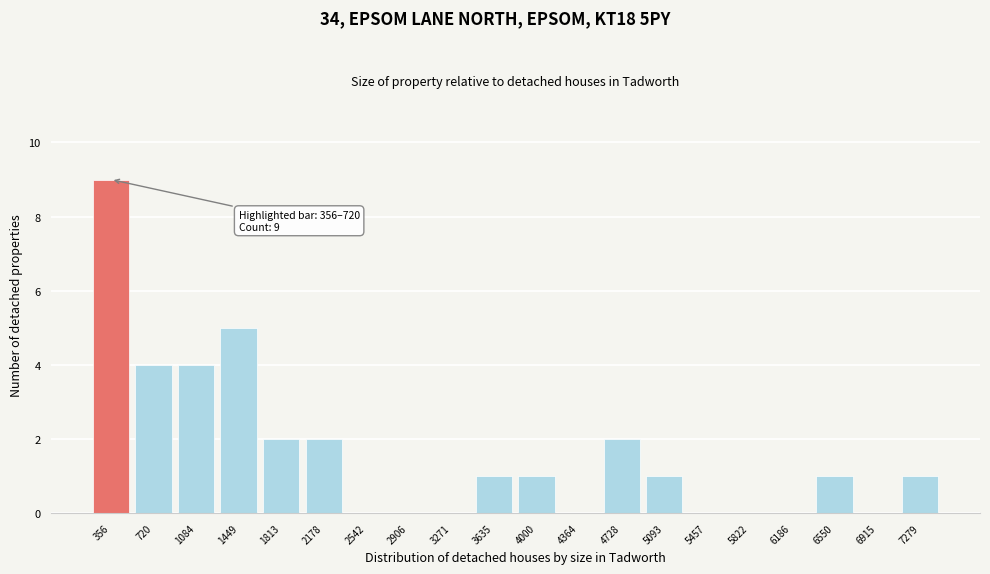

Reading left to right, transcribe all the data shown in this chart.

356=9	720=4	1084=4	1449=5	1813=2	2178=2	2542=0	2906=0	3271=0	3635=1	4000=1	4364=0	4728=2	5093=1	5457=0	5822=0	6186=0	6550=1	6915=0	7279=1